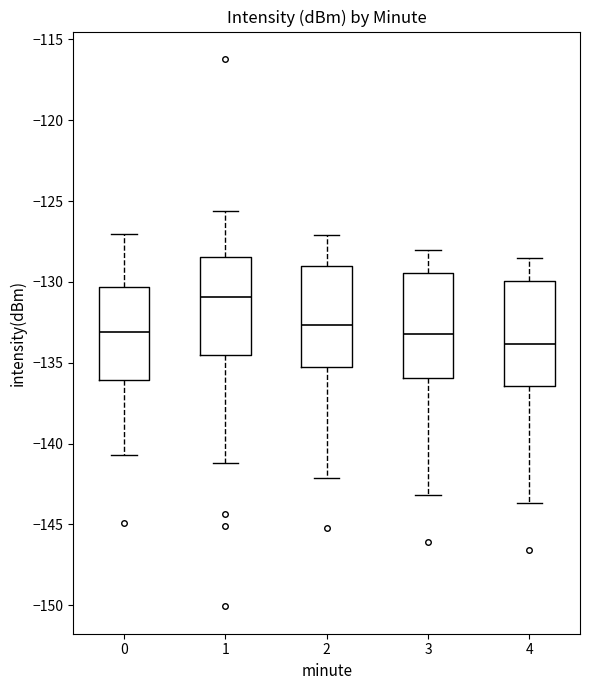

Which box has the highest median line?

1